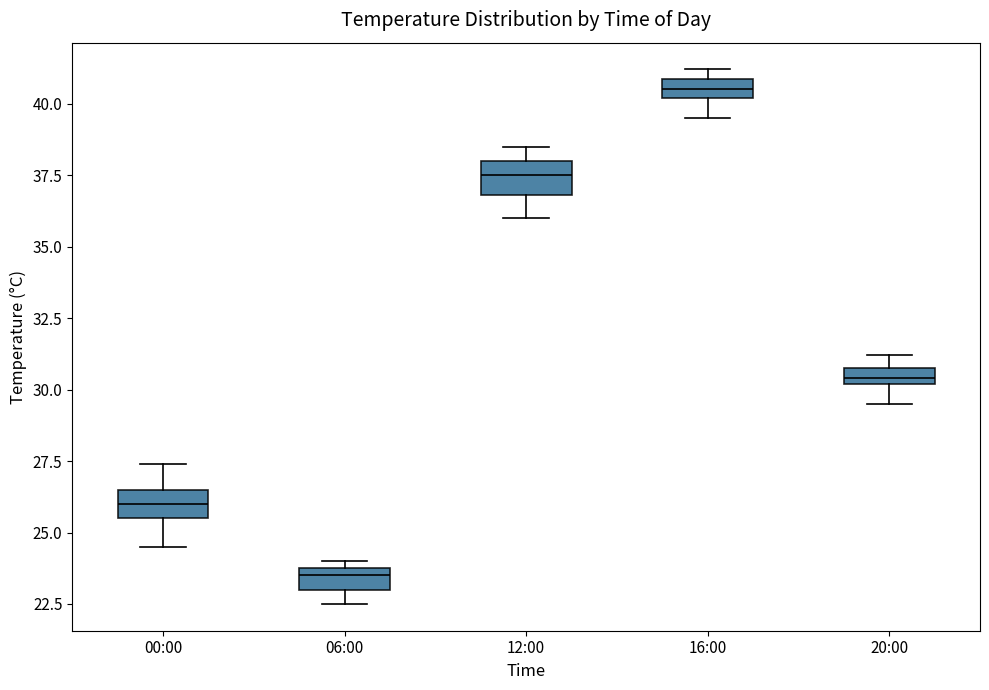

Which box has the lowest median line?

06:00